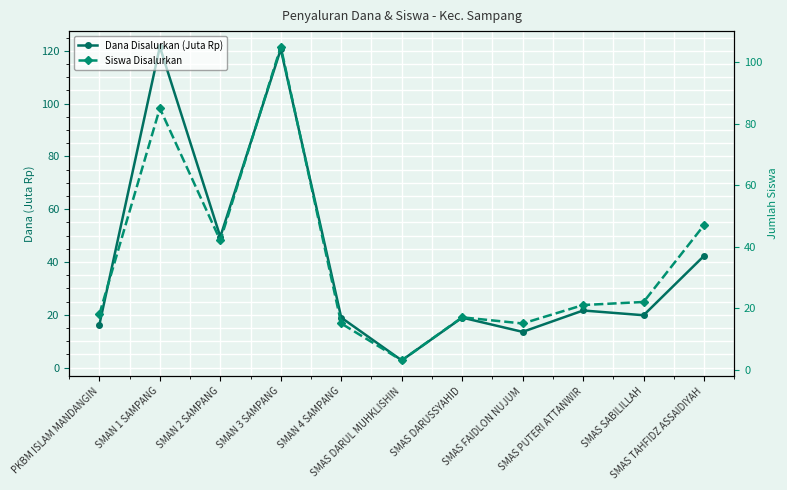

Which label corresponds to the largest value in the chart?

SMAN 1 SAMPANG